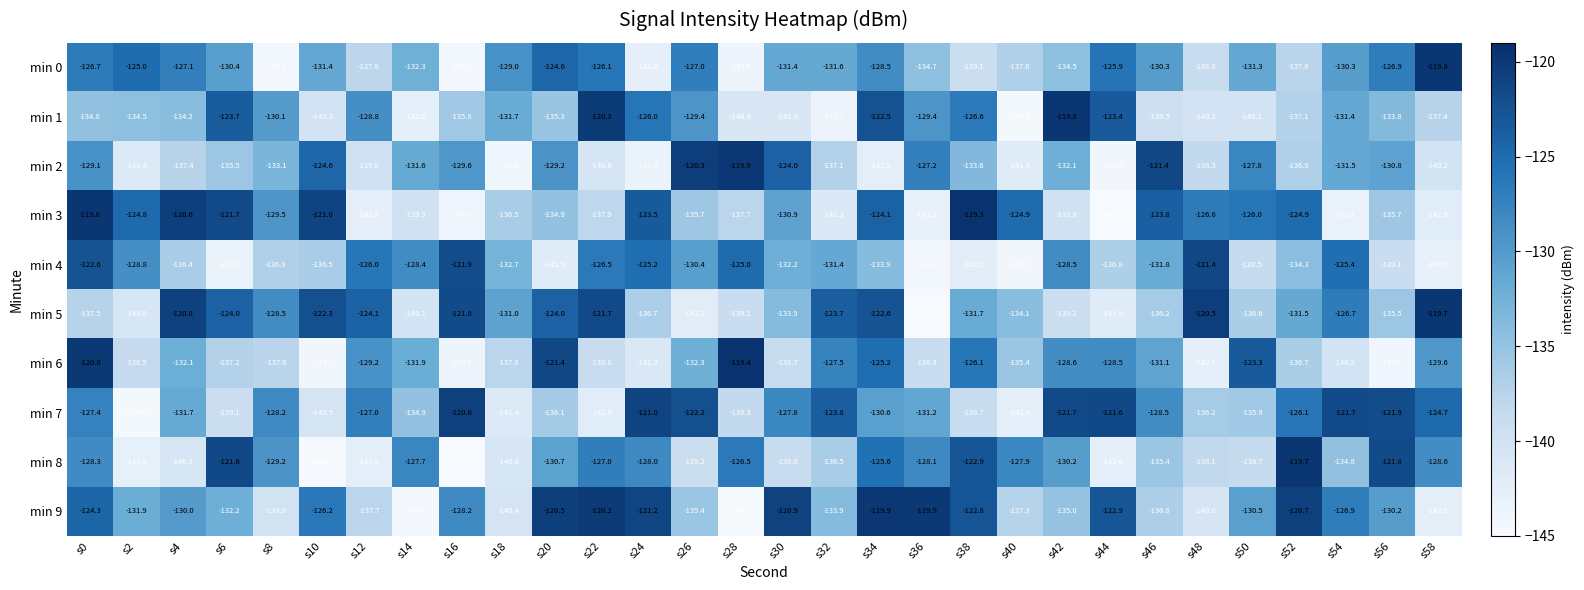

At which label does min 5 reach its minimum?

s36